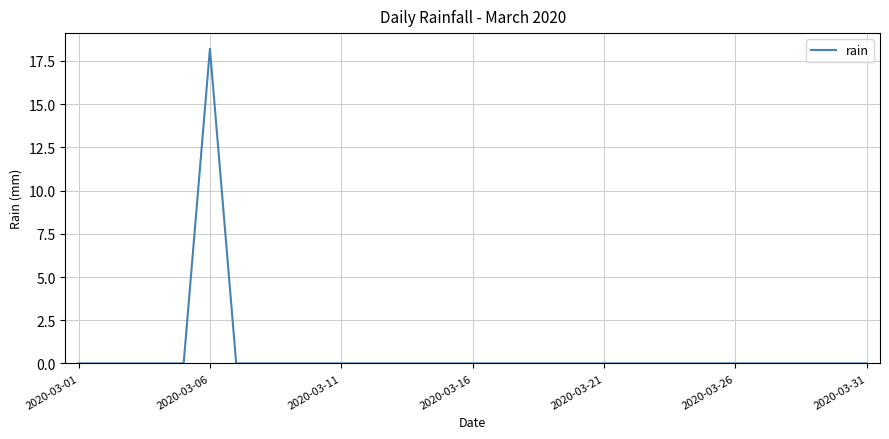

What is the maximum value shown in the chart?

18.2